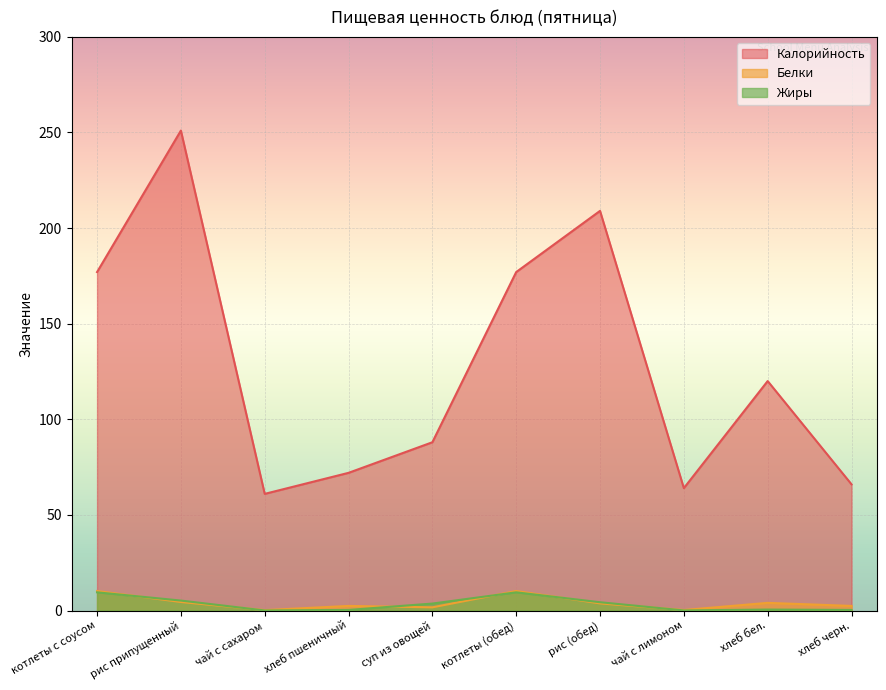

The value of Калорийность at котлеты с соусом is 177.0. True or false?

True